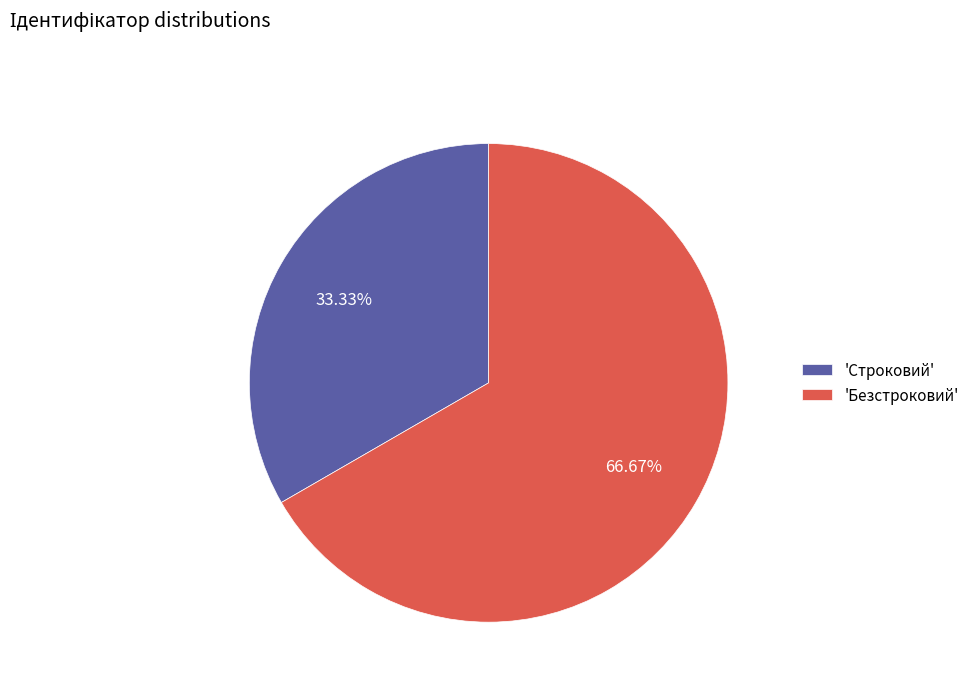

Count the number of slices in the pie.

2